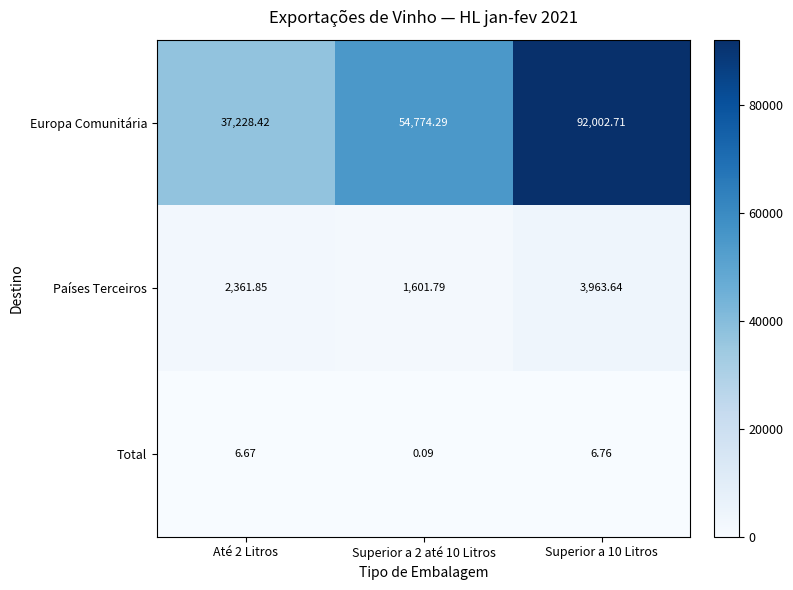

Which series has the widest spread of values?

Europa Comunitária